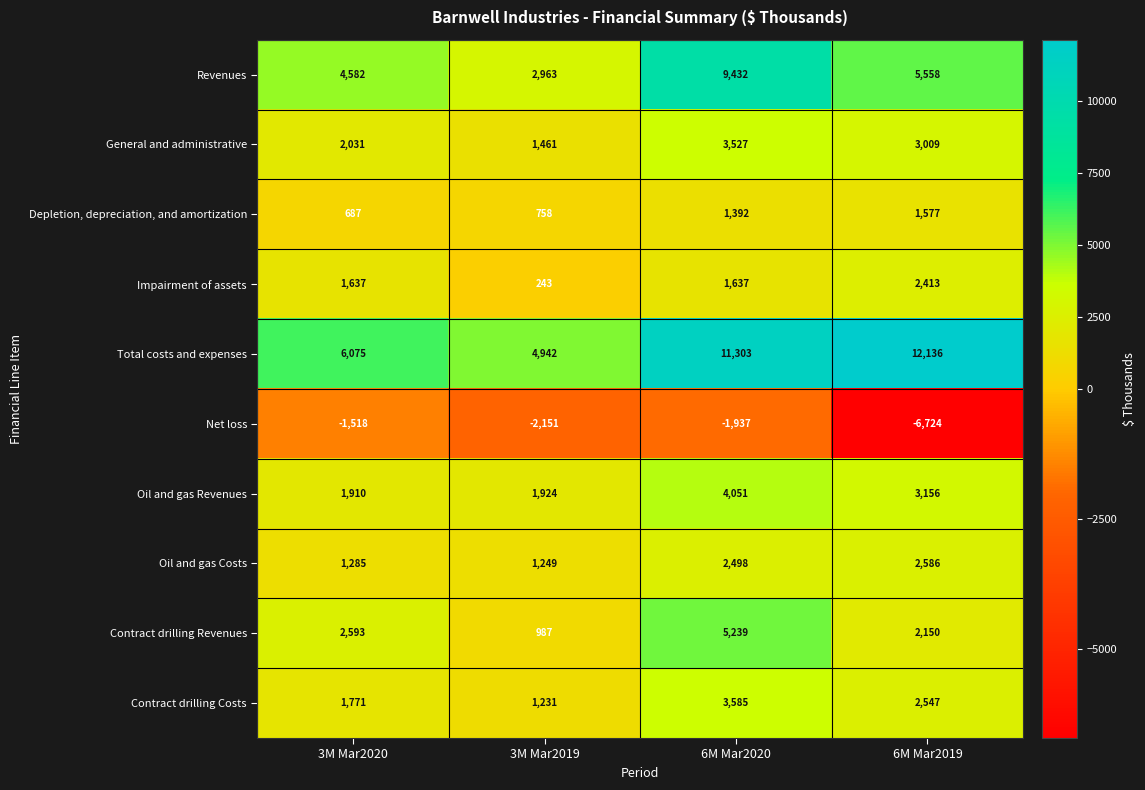

Count the number of categories in the chart.

4